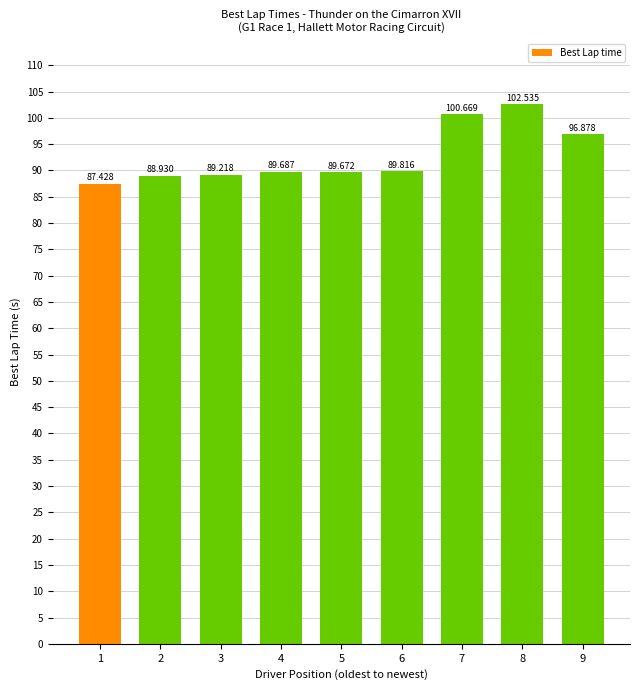

Rank the categories by value from lowest to highest.

1, 2, 3, 5, 4, 6, 9, 7, 8